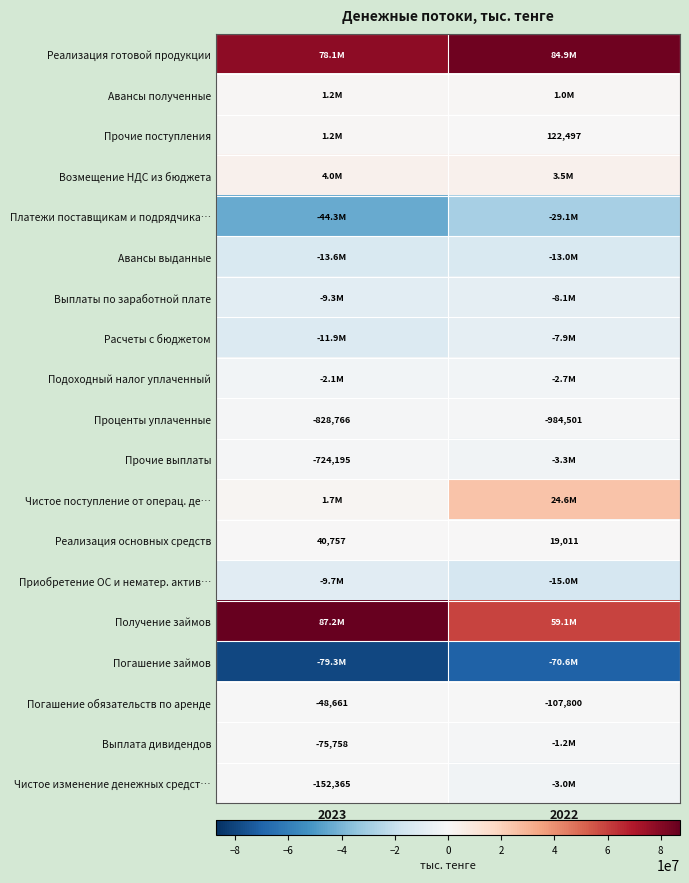

What is the sum of all Проценты уплаченные values?

-1813267